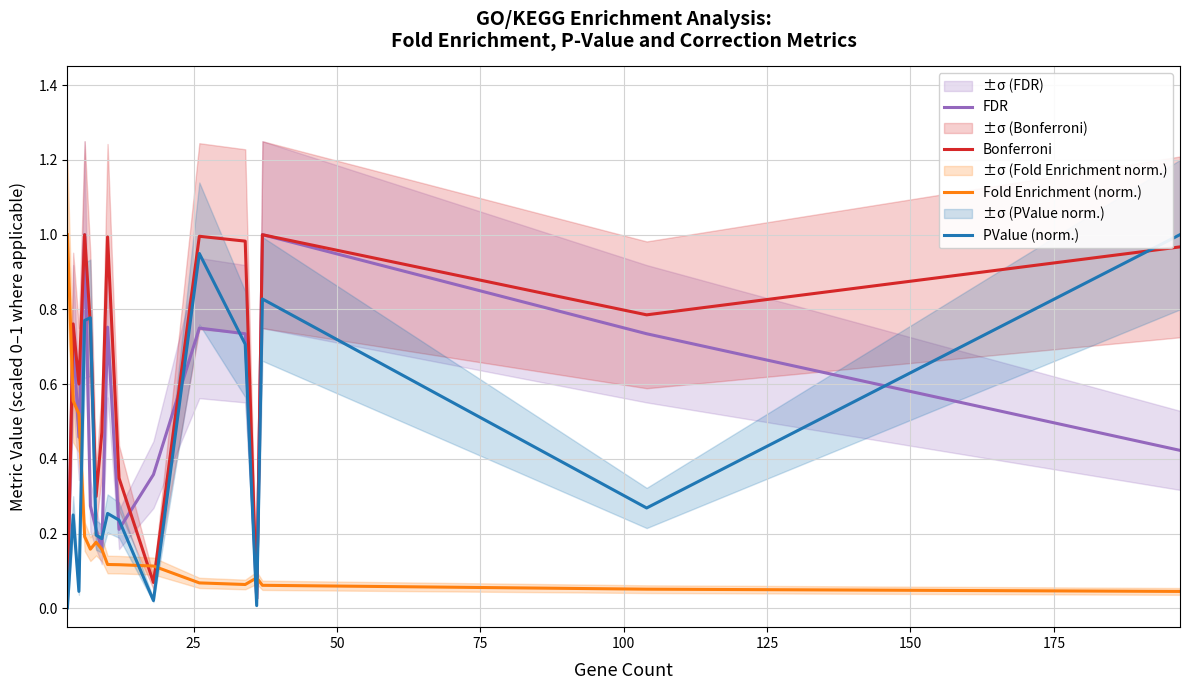

True or false: Fold Enrichment (norm.) and PValue (norm.) cross at least once.

True